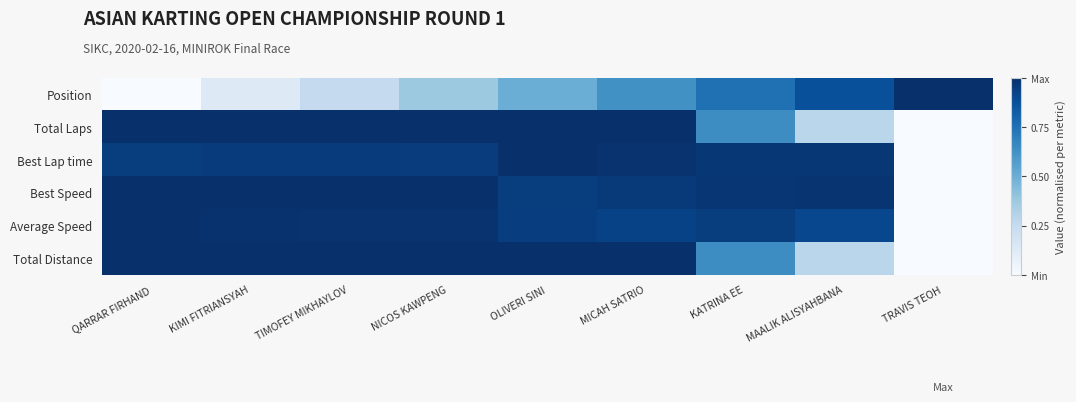

How many data points does each series have?

9